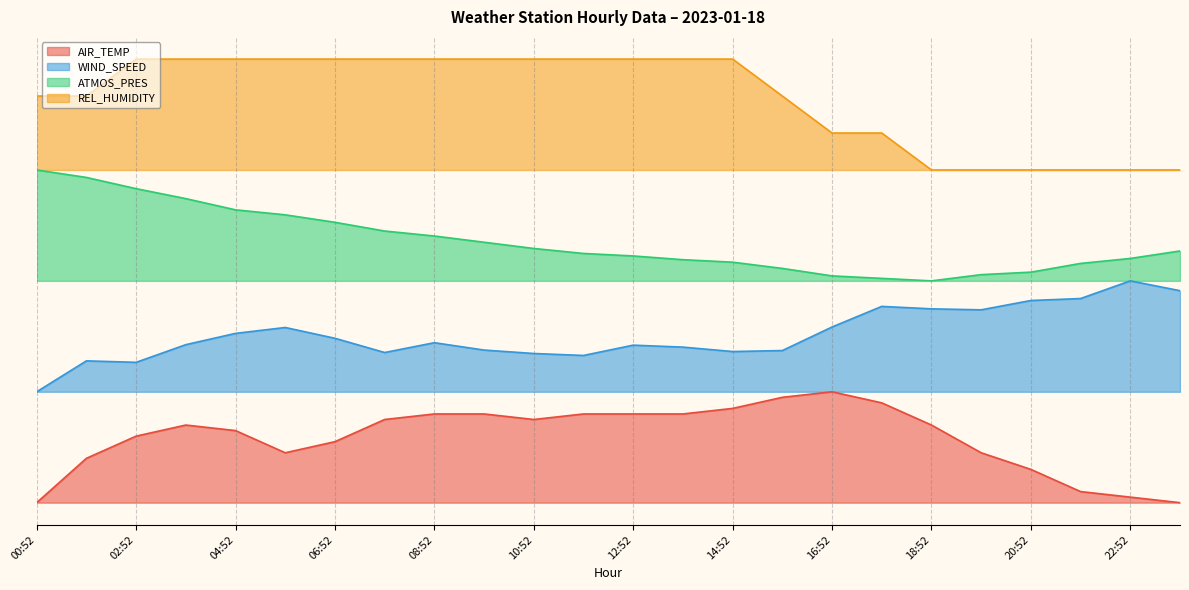

Which series has the largest total across all categories?

REL_HUMIDITY